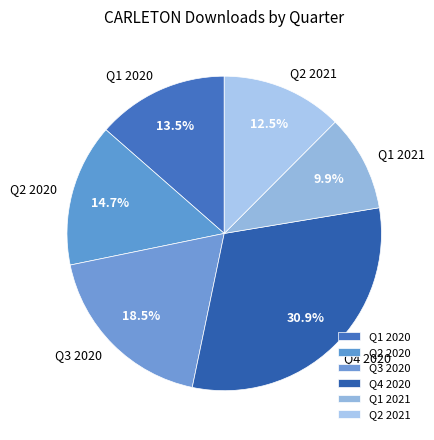

Which has a higher value, Q2 2020 or Q4 2020?

Q4 2020